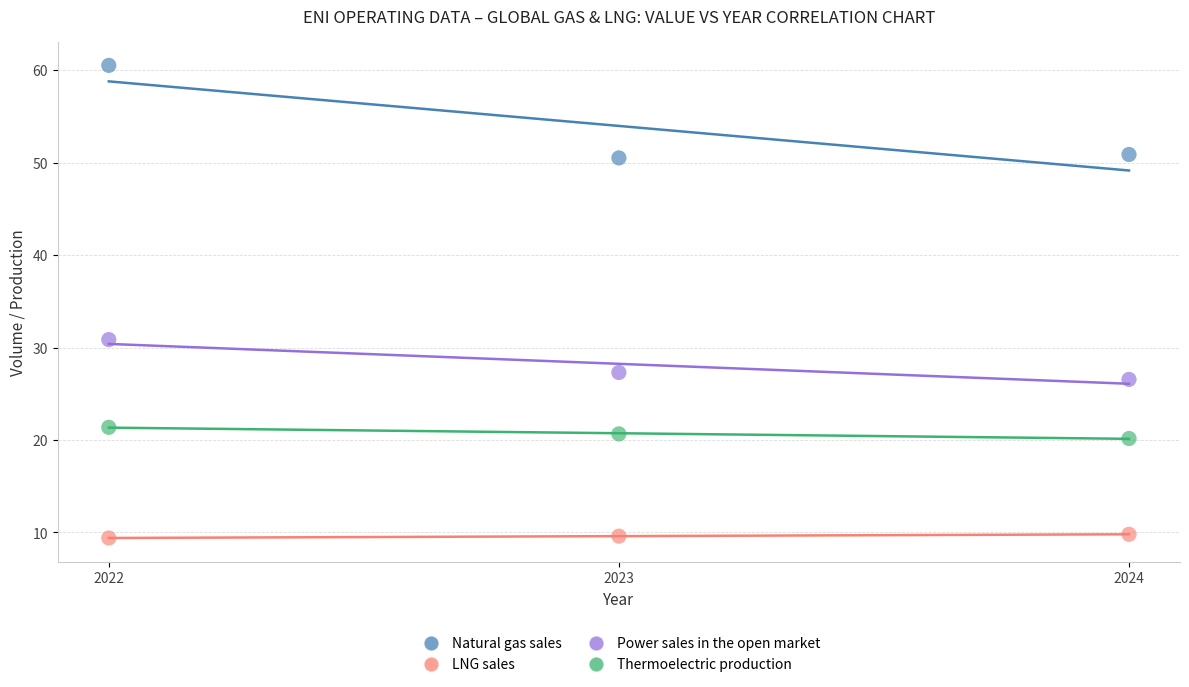

Which series reaches the maximum Y coordinate?

Natural gas sales